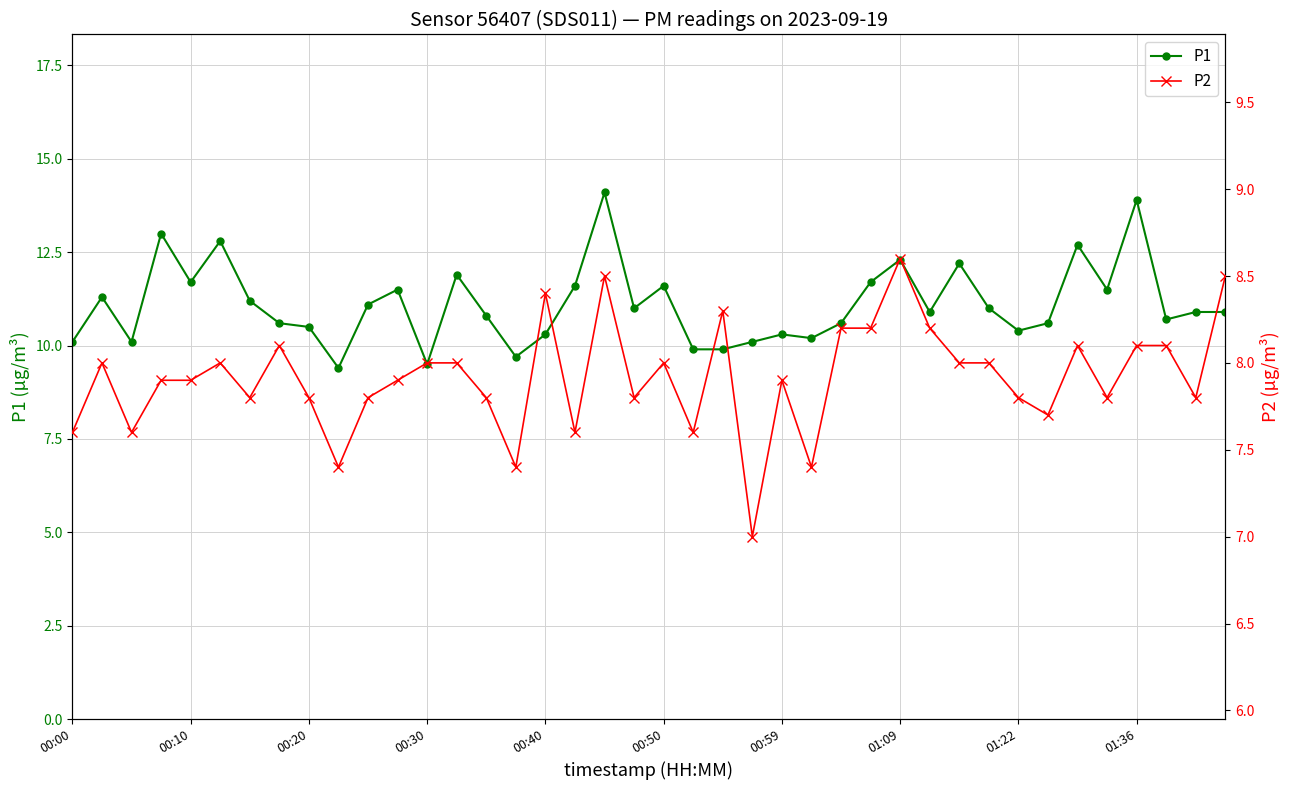

Reading right to left, transcribe all the data shown in this chart.

P1: 10.9	10.9	10.7	13.9	11.5	12.7	10.6	10.4	11.0	12.2	10.9	12.3	11.7	10.6	10.2	10.3	10.1	9.9	9.9	11.6	11.0	14.1	11.6	10.3	9.7	10.8	11.9	9.5	11.5	11.1	9.4	10.5	10.6	11.2	12.8	11.7	13.0	10.1	11.3	10.1
P2: 8.5	7.8	8.1	8.1	7.8	8.1	7.7	7.8	8.0	8.0	8.2	8.6	8.2	8.2	7.4	7.9	7.0	8.3	7.6	8.0	7.8	8.5	7.6	8.4	7.4	7.8	8.0	8.0	7.9	7.8	7.4	7.8	8.1	7.8	8.0	7.9	7.9	7.6	8.0	7.6